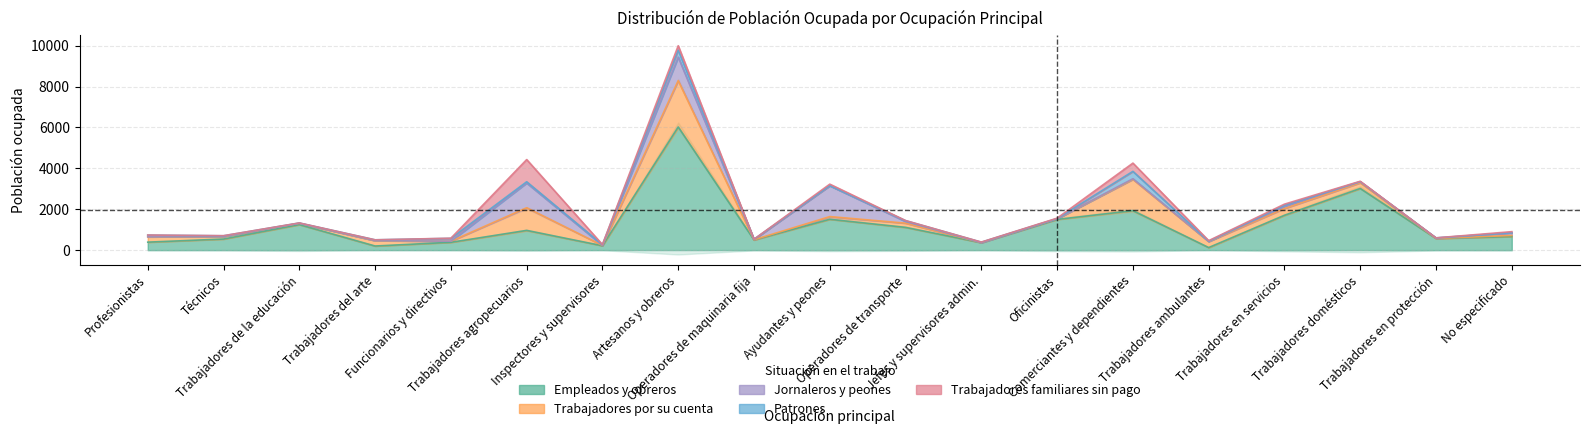

Is the value of Patrones at Técnicos greater than the value of Jornaleros y peones at Trabajadores en protección?

Yes